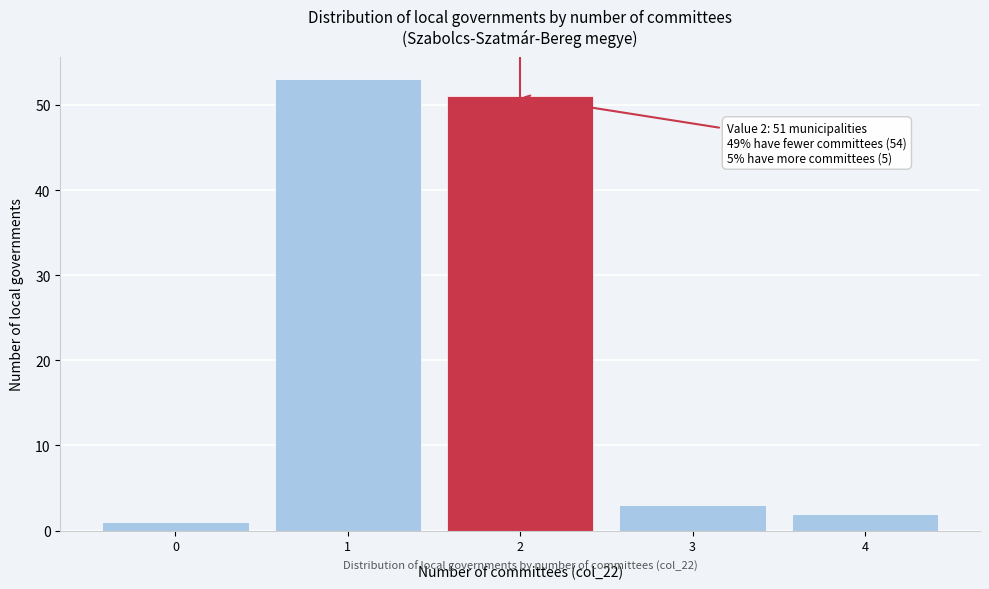

Which range on the x-axis has the tallest bar?

0.5 to 1.5